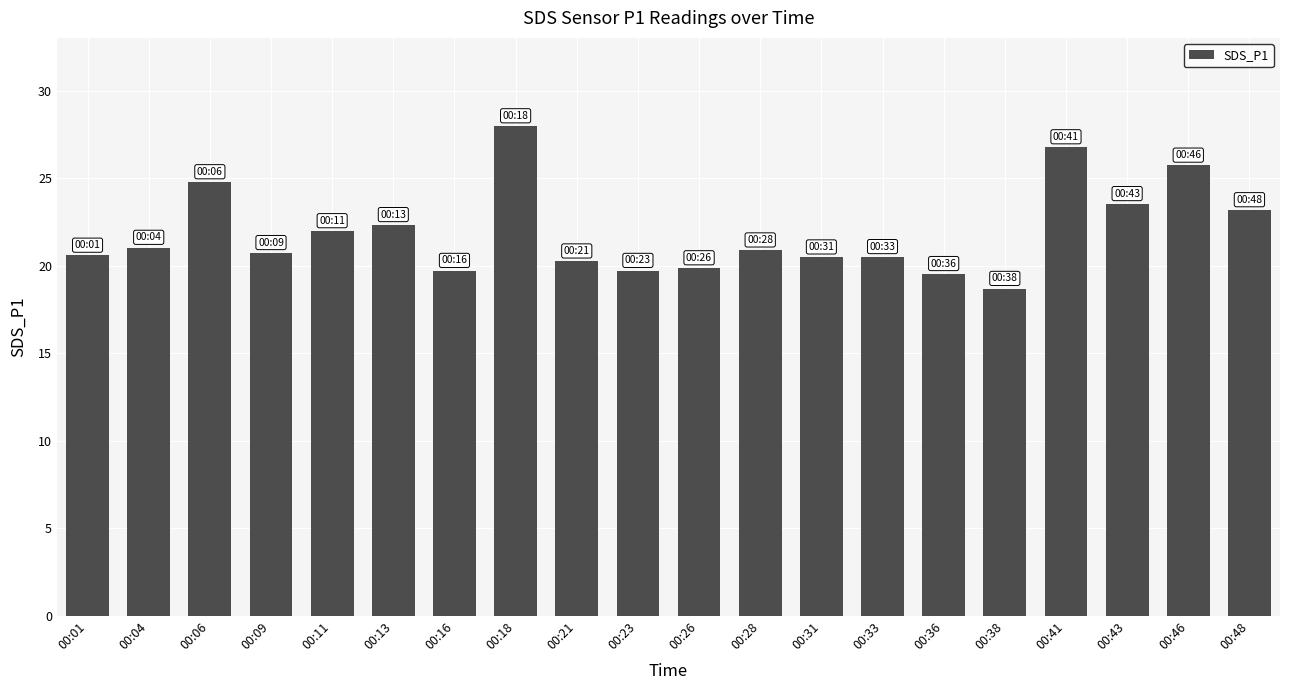

What is the smallest value displayed?

18.7